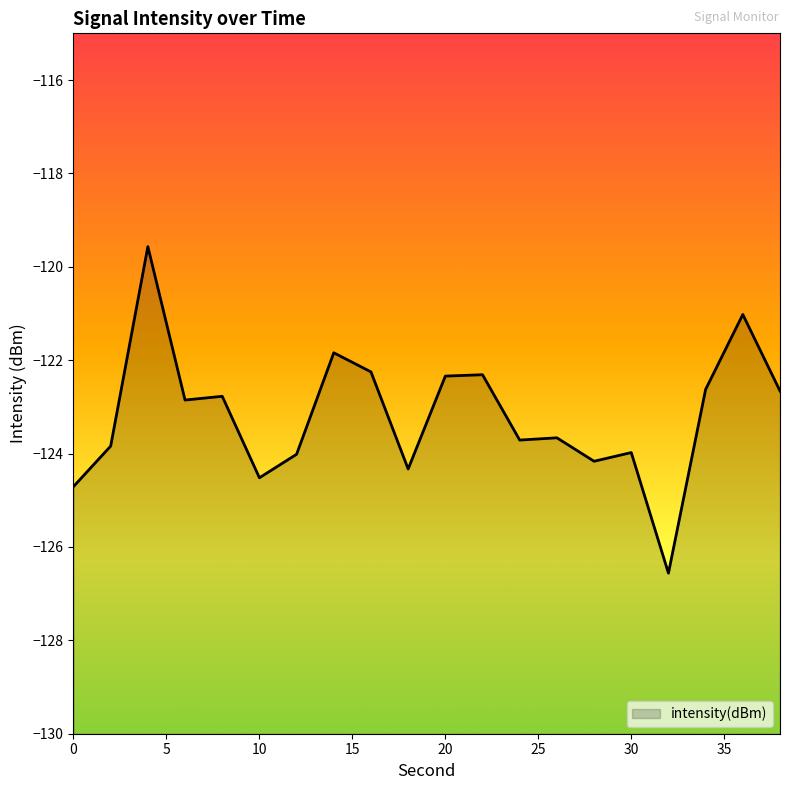

The value at 30 is -189.7. True or false?

False